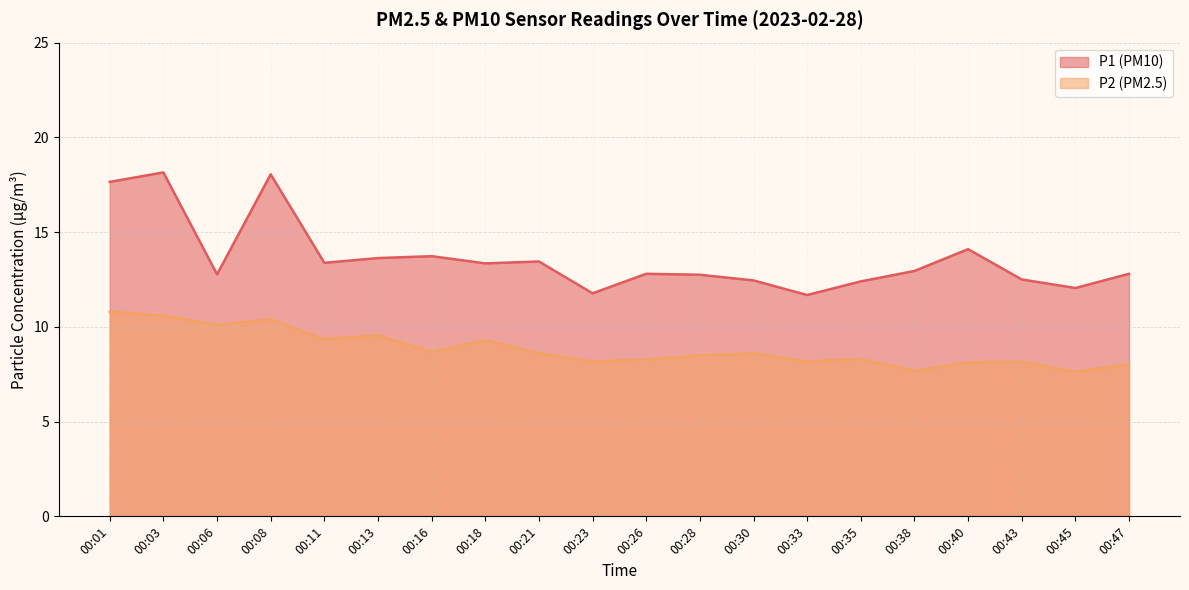

The P2 series shows 4.4 at 00:33. True or false?

False